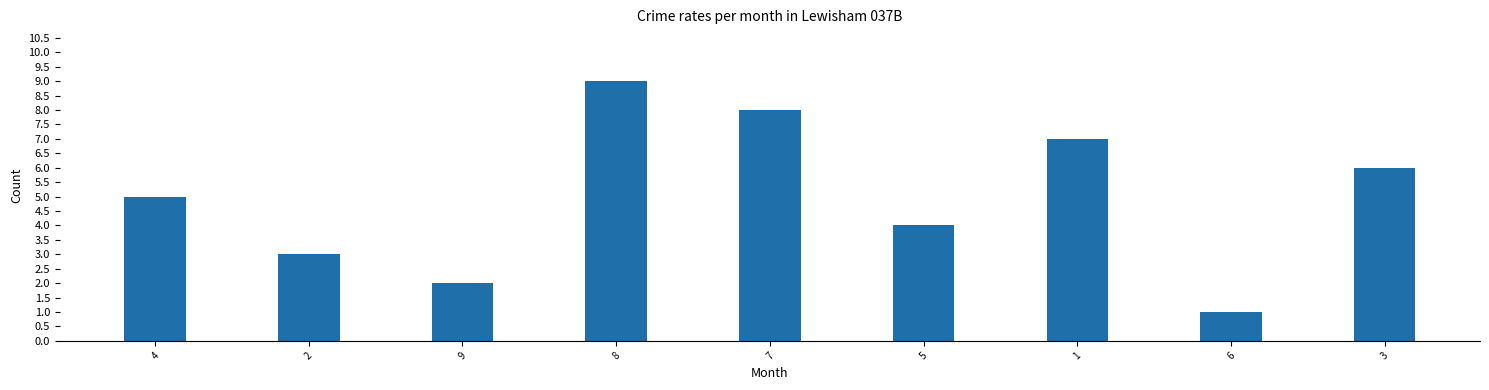

The chart shows a value of 6 at 8. True or false?

False